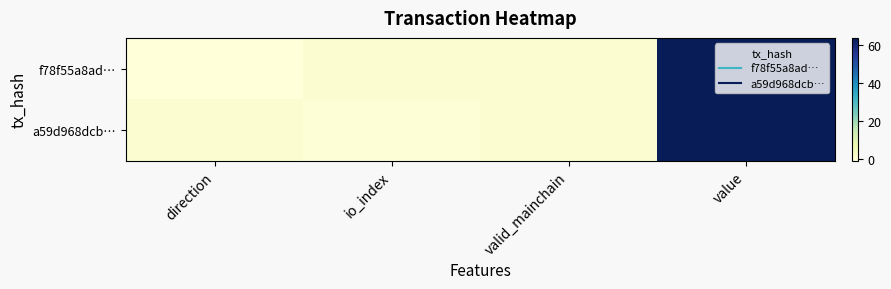

Rank the series by their average value, from lowest to highest.

f78f55a8ad…, a59d968dcb…